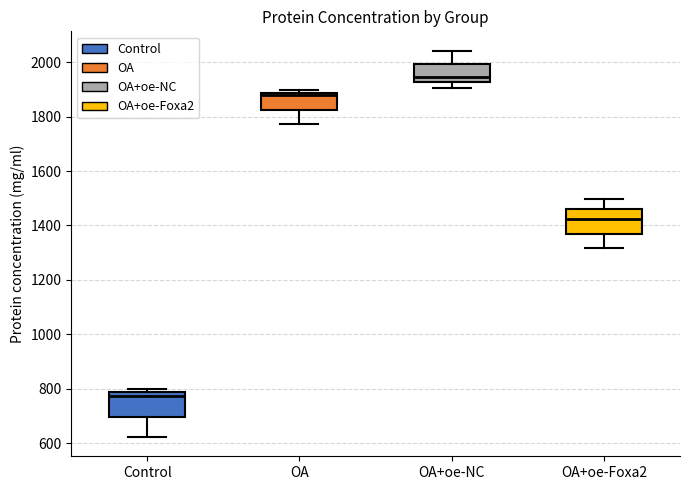

Which box has the lowest median line?

Control